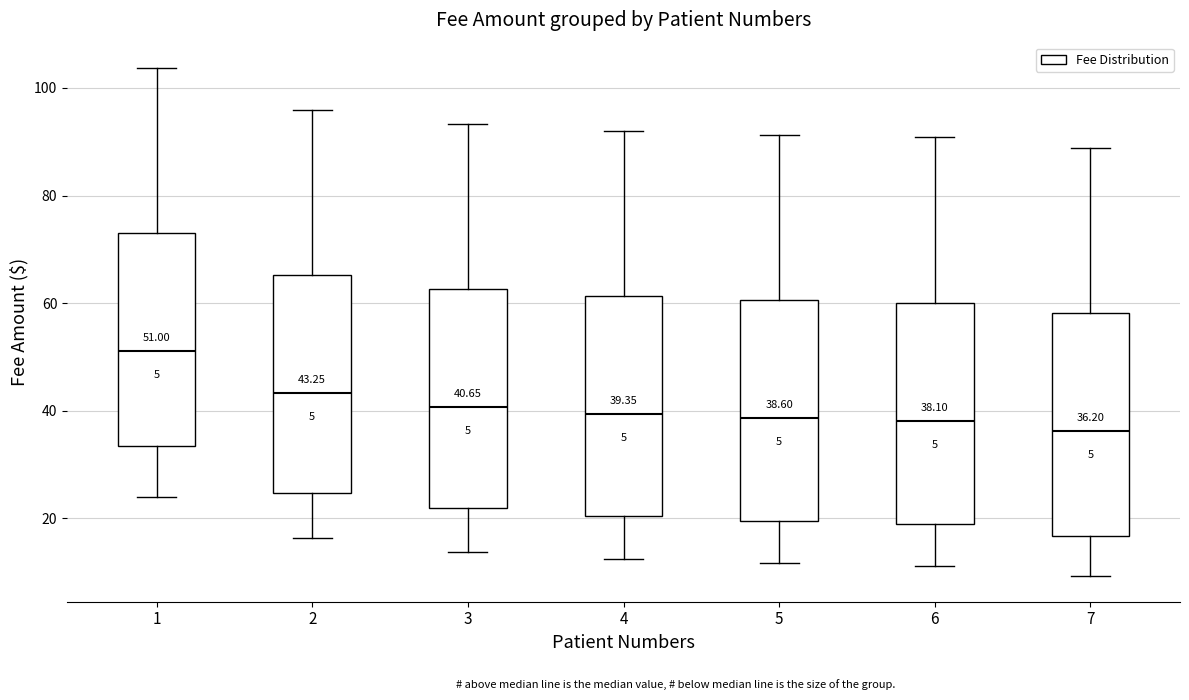

Which box has the highest median line?

1